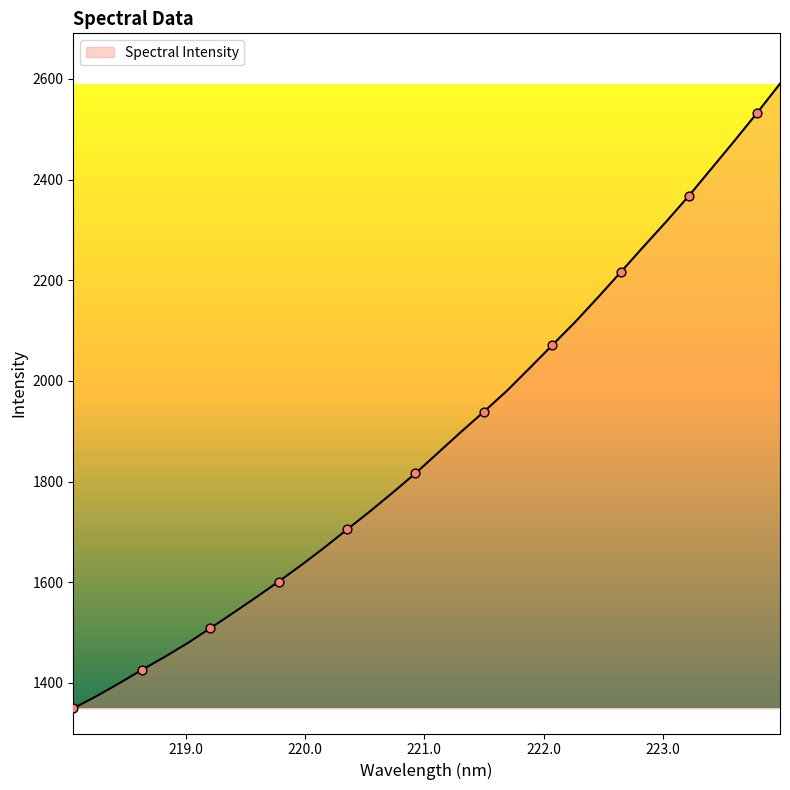

What is the greatest value displayed?

2590.6